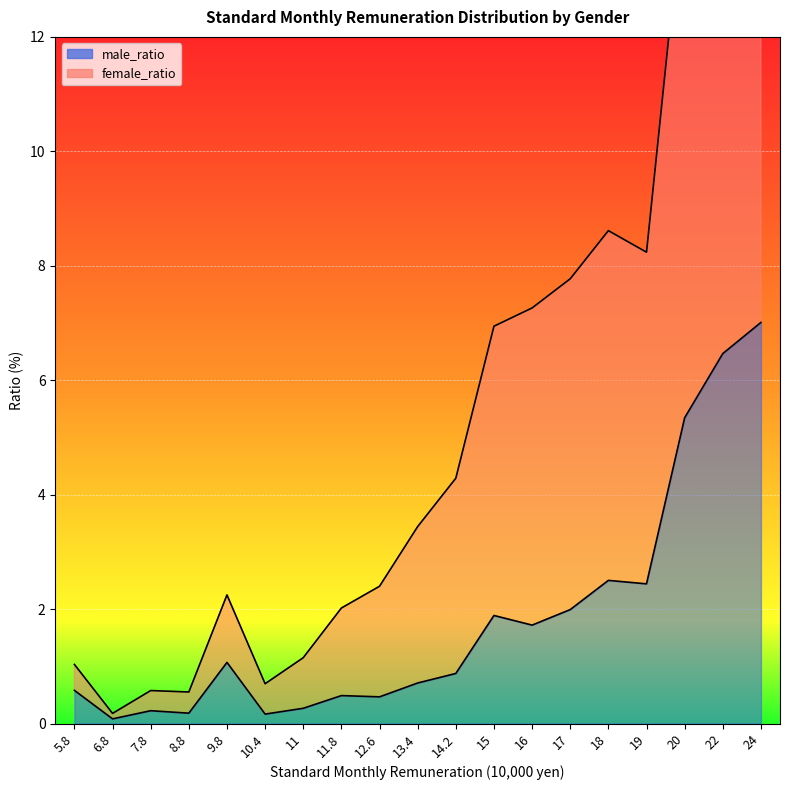

Which series changed the most between 10.4 and 14.2?

female_ratio